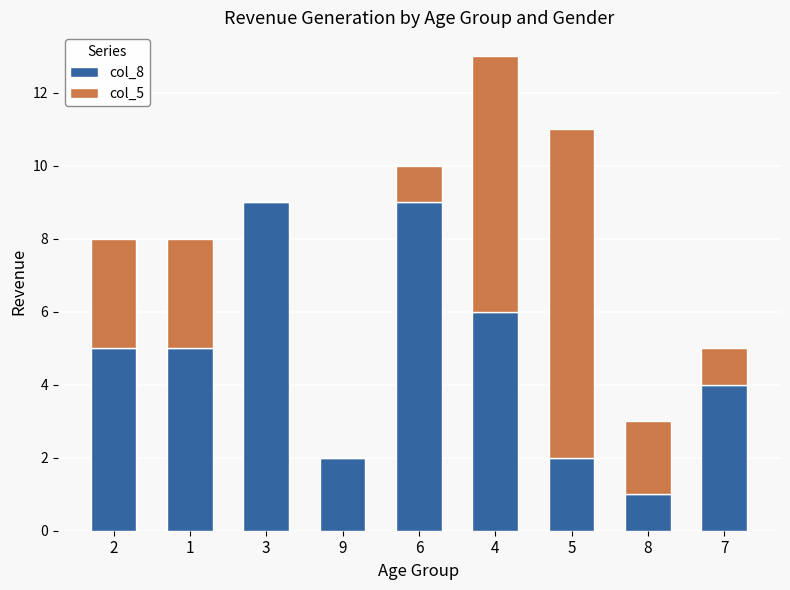

Reading left to right, list the values for the col_8 series.

2=5	1=5	3=9	9=2	6=9	4=6	5=2	8=1	7=4